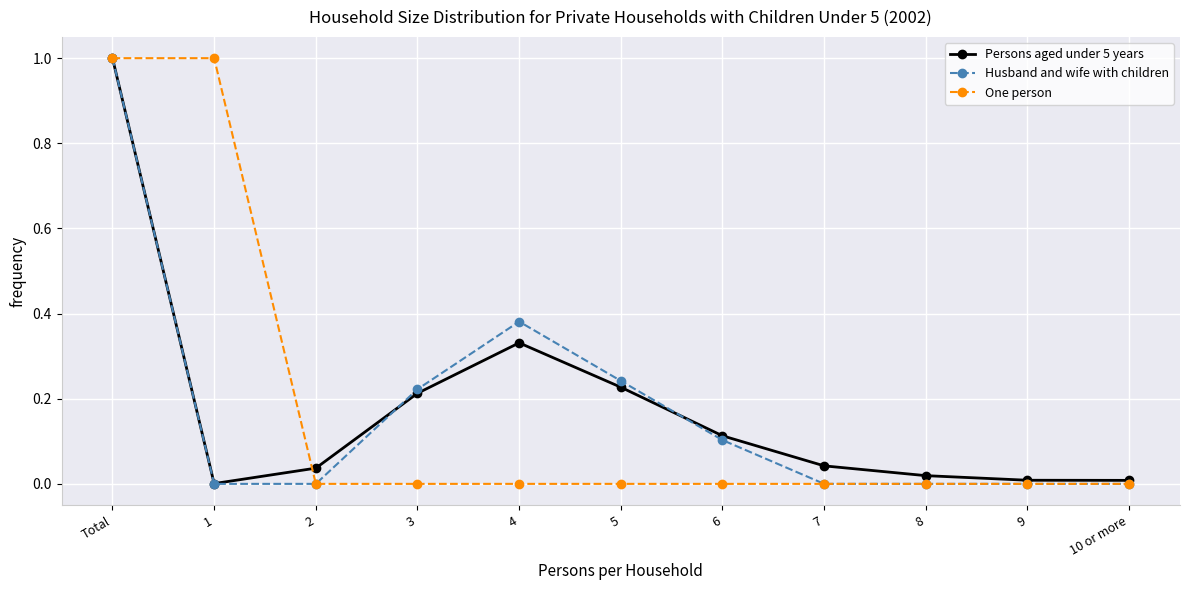

The One person series shows -0.7 at 4. True or false?

False